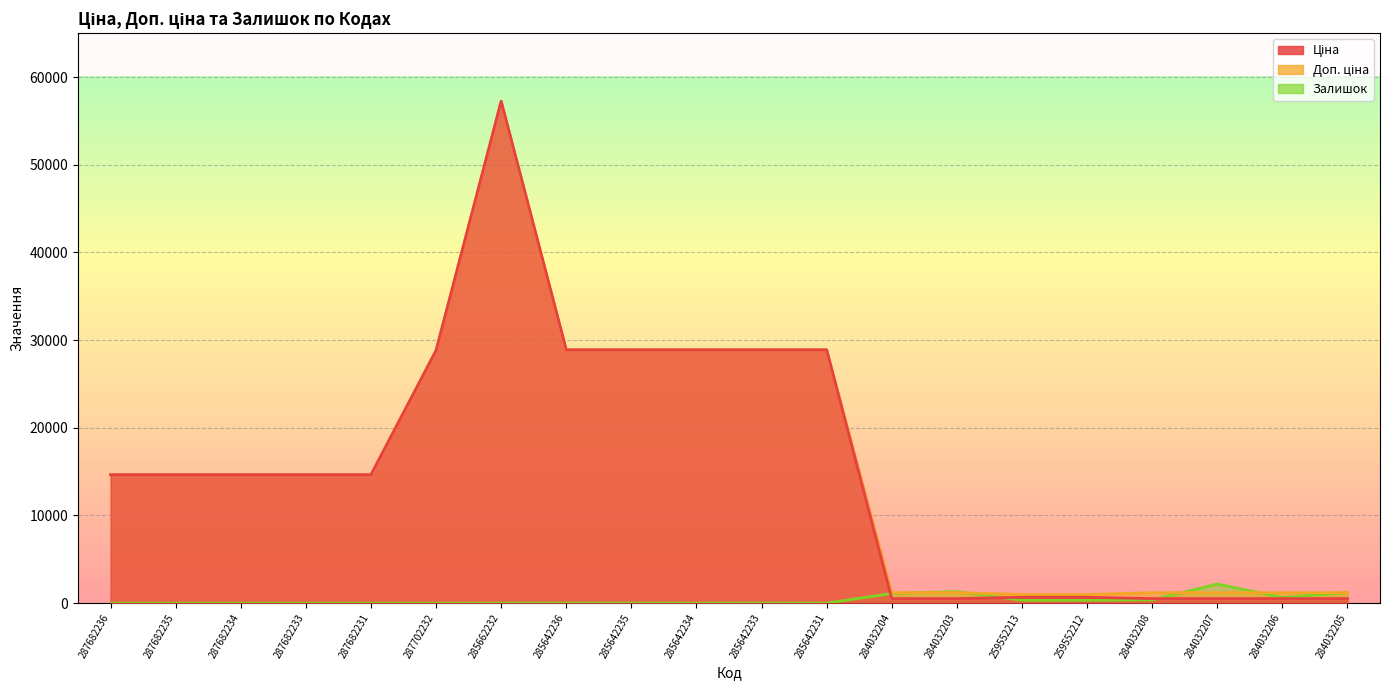

What is the difference between the Ціна values at 287682234 and 259552212?

13977.5